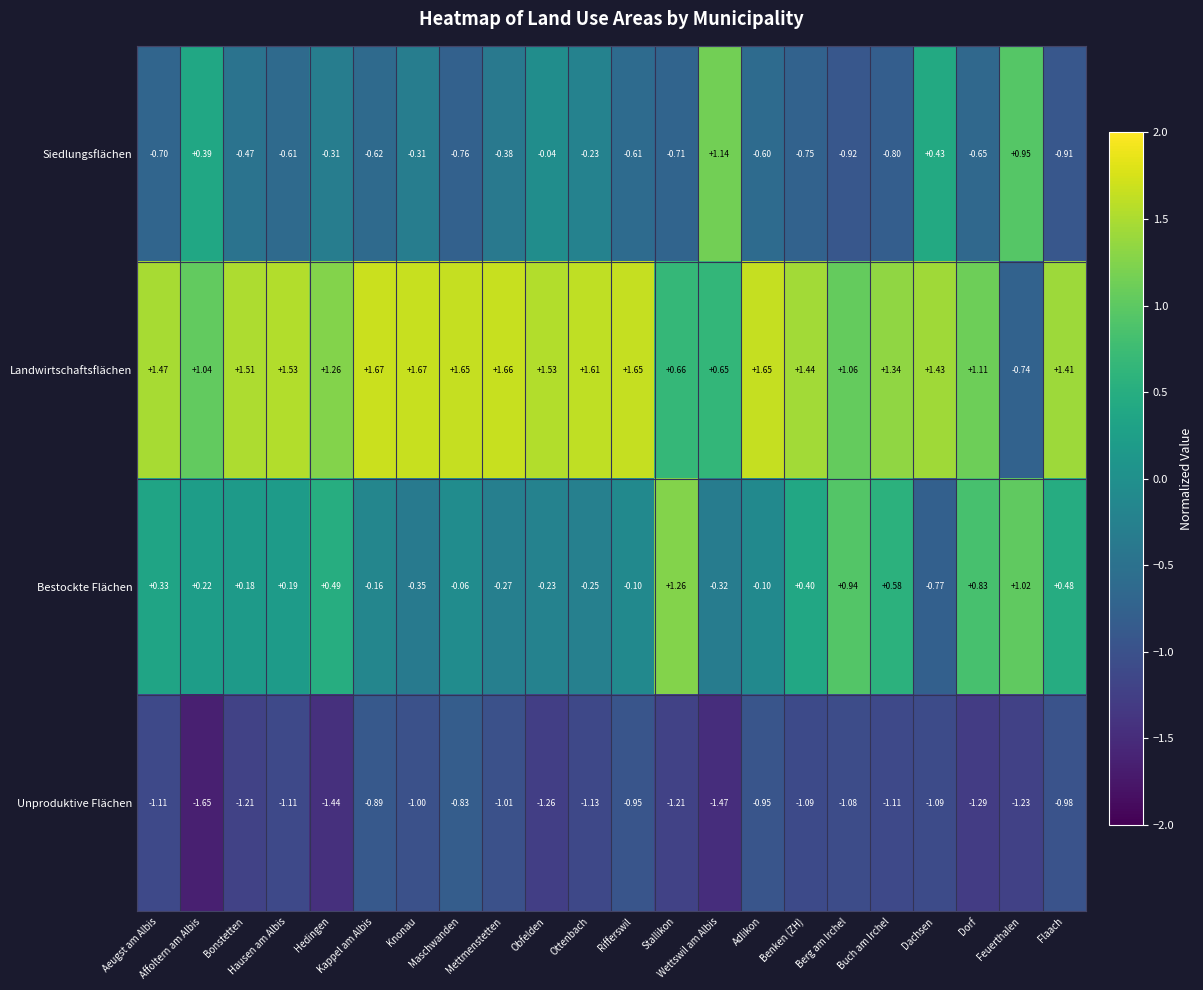

Which series has the widest spread of values?

Landwirtschaftsflächen